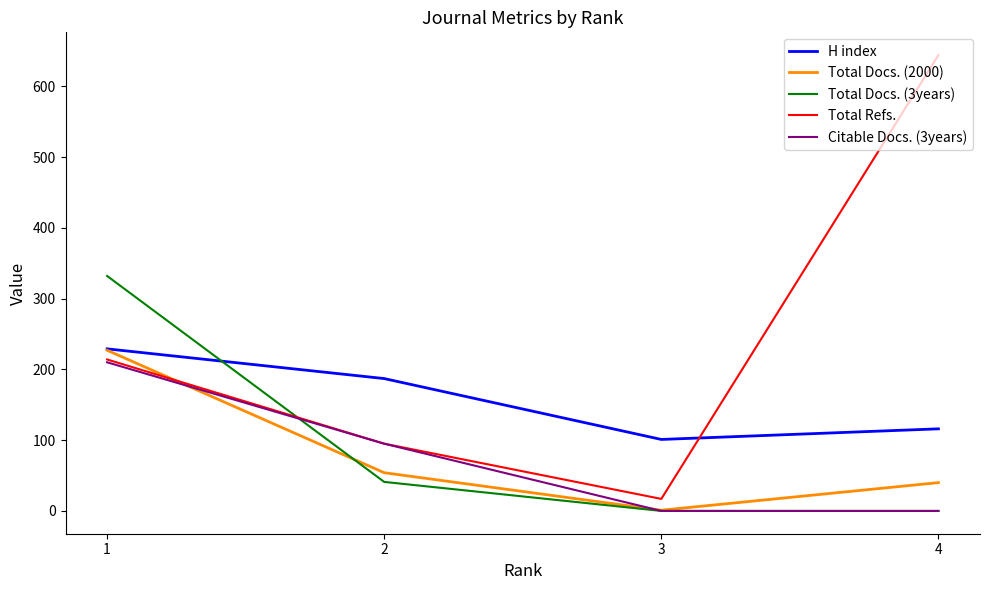

The value of Total Docs. (3years) at 4 is 201. True or false?

False